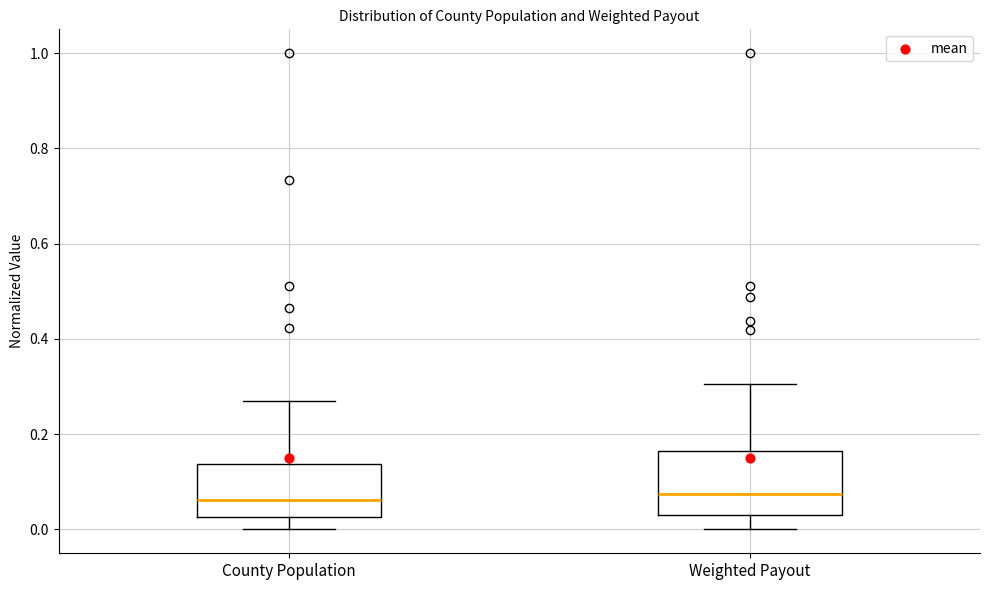

Reading left to right, transcribe this box plot: for each box, give where its median line is, the range the box spans, and where its two whiskers end, as read against the y-axis. The values are not printed on the chart, so give them approximately, as read against the axis.

County Population: median 0.06, box 0.02 to 0.14, whiskers 0.00 to 0.26
Weighted Payout: median 0.08, box 0.04 to 0.16, whiskers 0.00 to 0.30